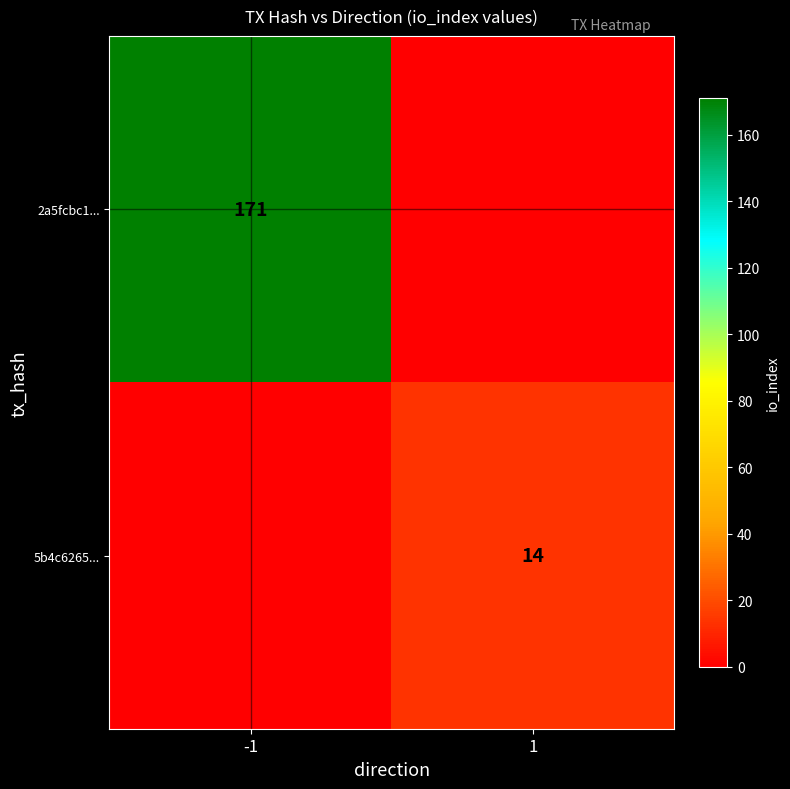

Is the value of 2a5fcbc1... at -1 greater than the value of 5b4c6265... at 1?

Yes